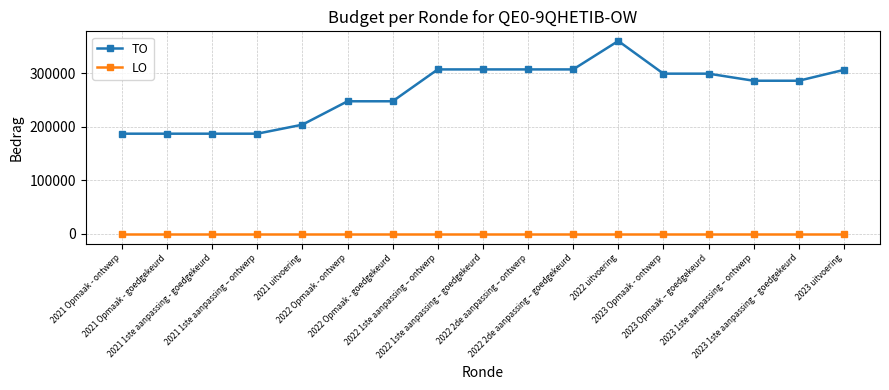

Which series has the widest spread of values?

TO